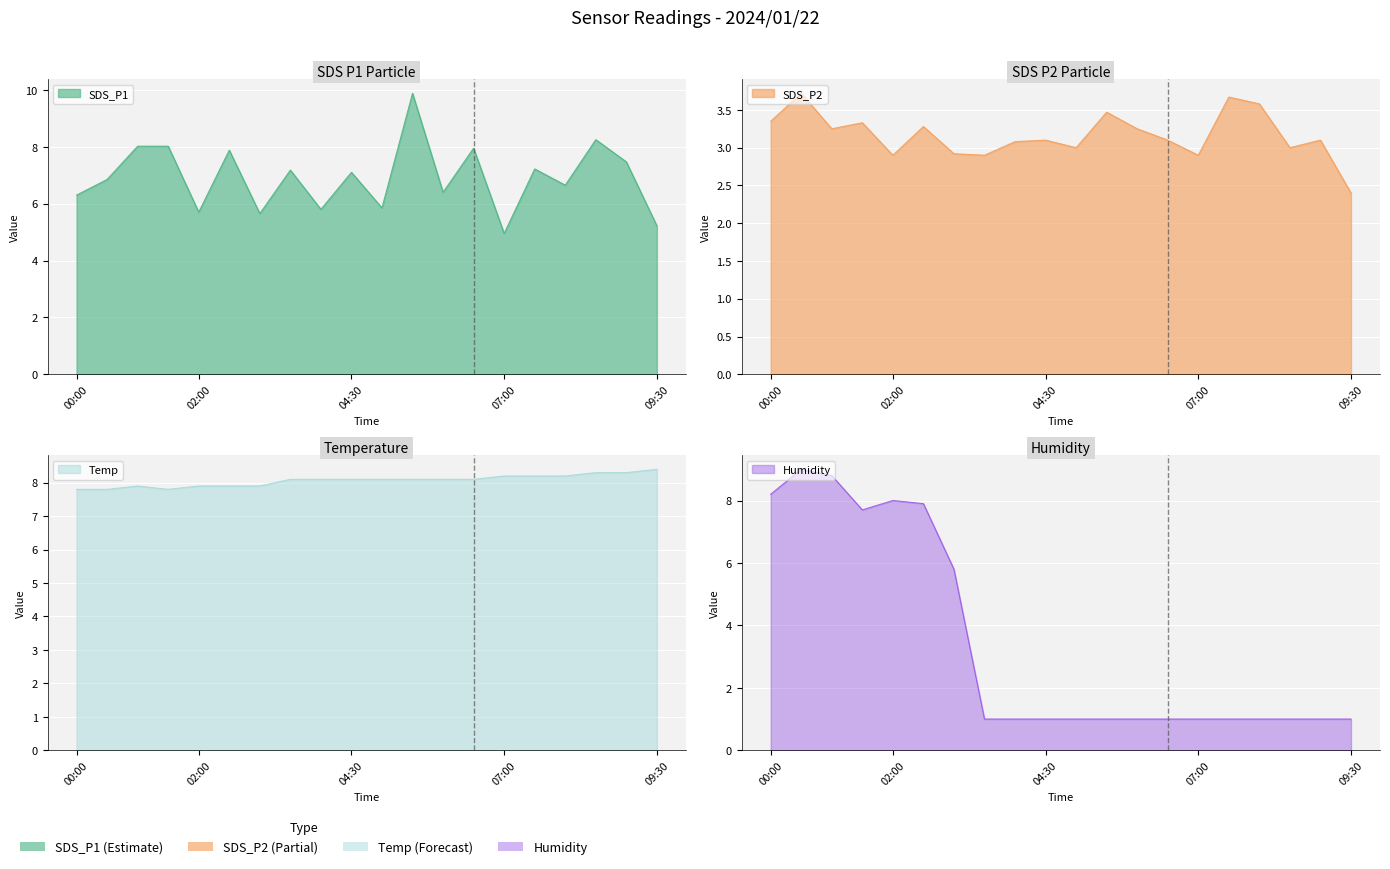

Which series has the widest spread of values?

Humidity